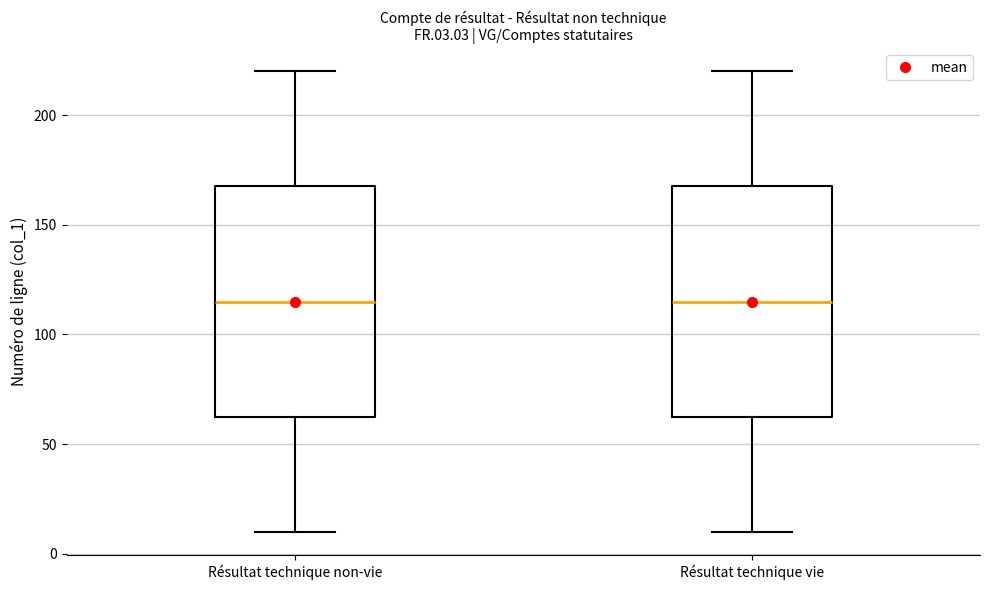

Reading left to right, transcribe this box plot: for each box, give where its median line is, the range the box spans, and where its two whiskers end, as read against the y-axis. The values are not printed on the chart, so give them approximately, as read against the axis.

Résultat technique non-vie: median 115, box 65 to 170, whiskers 10 to 220
Résultat technique vie: median 115, box 65 to 170, whiskers 10 to 220